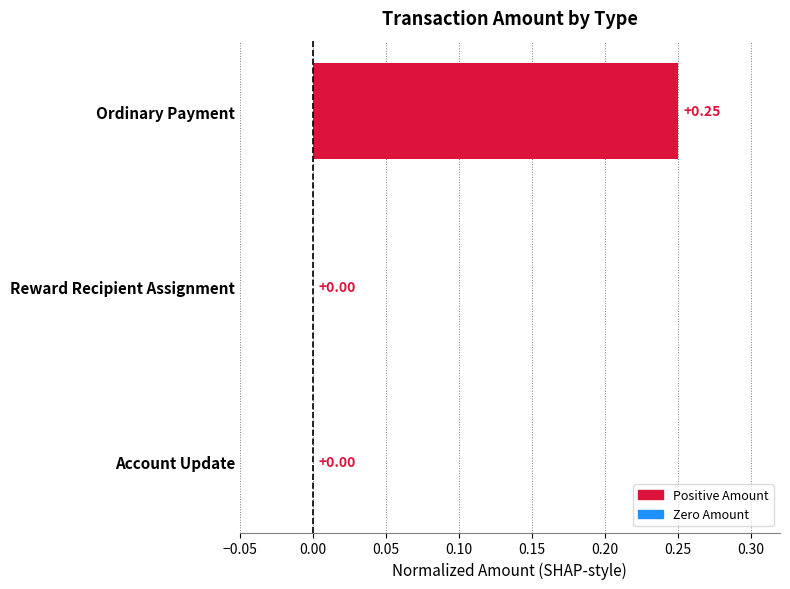

Are the bars horizontal?

Yes